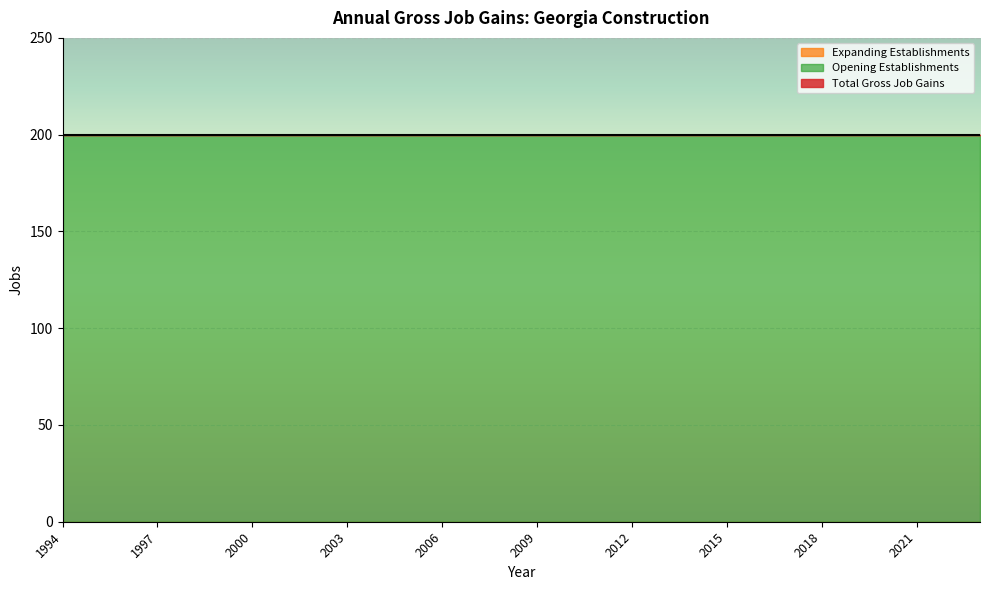

True or false: Total Gross Job Gains has more than 1 points higher than both neighbors.

False